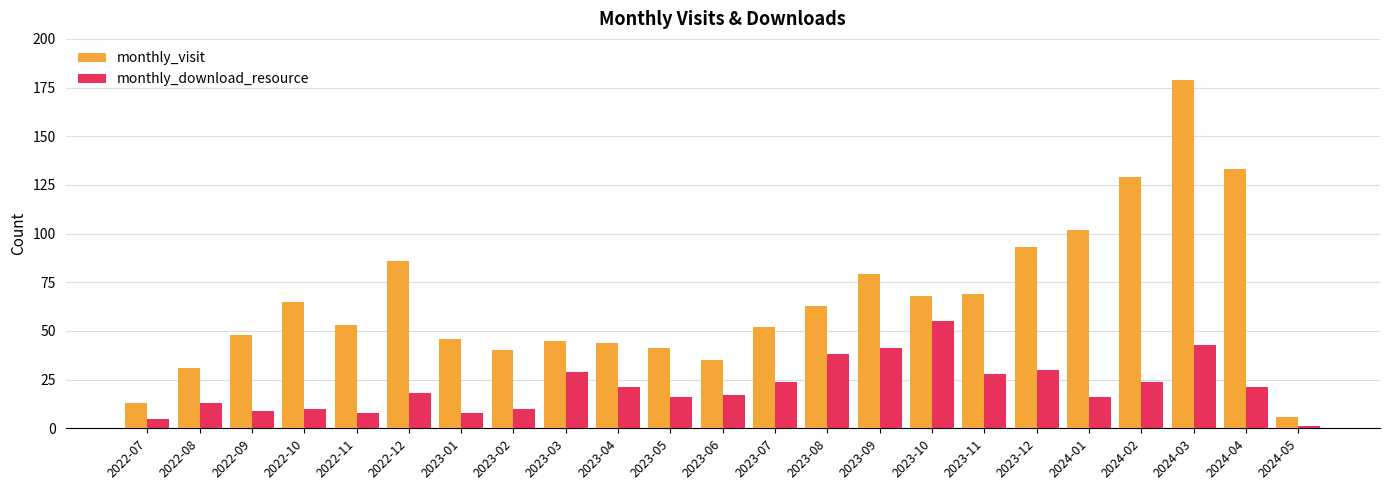

How many data points does each series have?

23